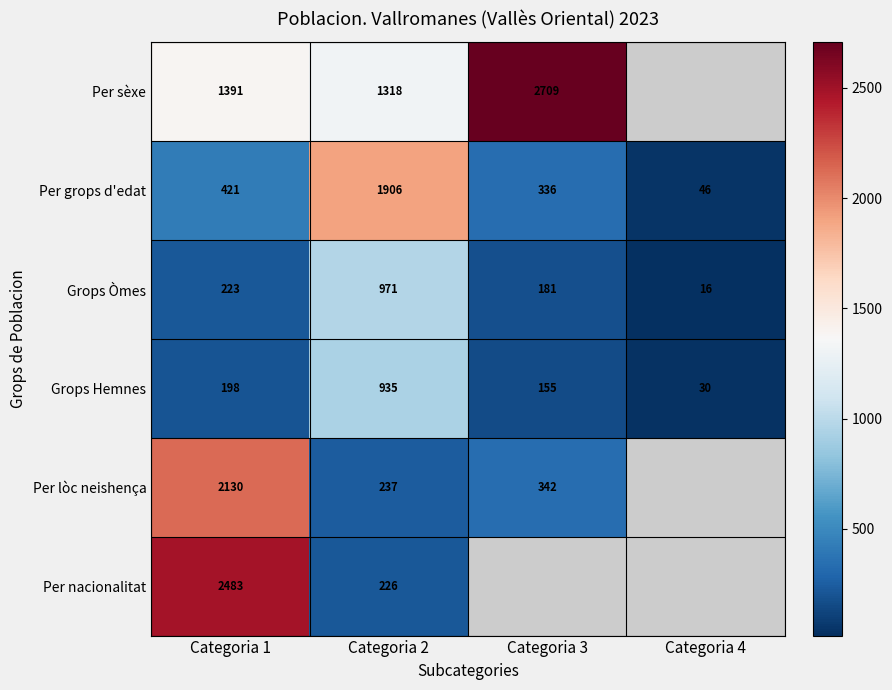

What is the difference between the maximum and minimum values in the Grops Òmes series?

955